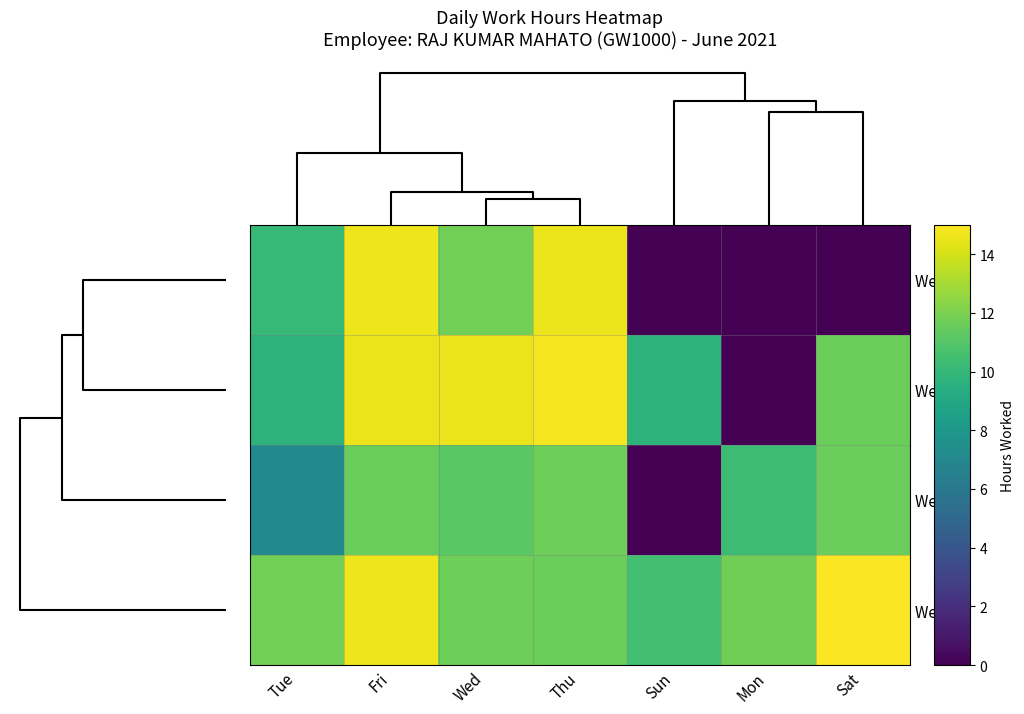

Reading left to right, what are all the values shown in this chart?

Week 3: Tue=10.1	Fri=14.6	Wed=11.8	Thu=14.5	Sun=0.0	Mon=0.0	Sat=0.0
Week 4: Tue=9.7	Fri=14.6	Wed=14.6	Thu=14.8	Sun=9.7	Mon=0.0	Sat=11.7
Week 1: Tue=7.1	Fri=11.6	Wed=11.2	Thu=11.7	Sun=0.0	Mon=10.3	Sat=11.6
Week 2: Tue=11.8	Fri=14.6	Wed=11.7	Thu=11.6	Sun=10.4	Mon=11.7	Sat=14.9